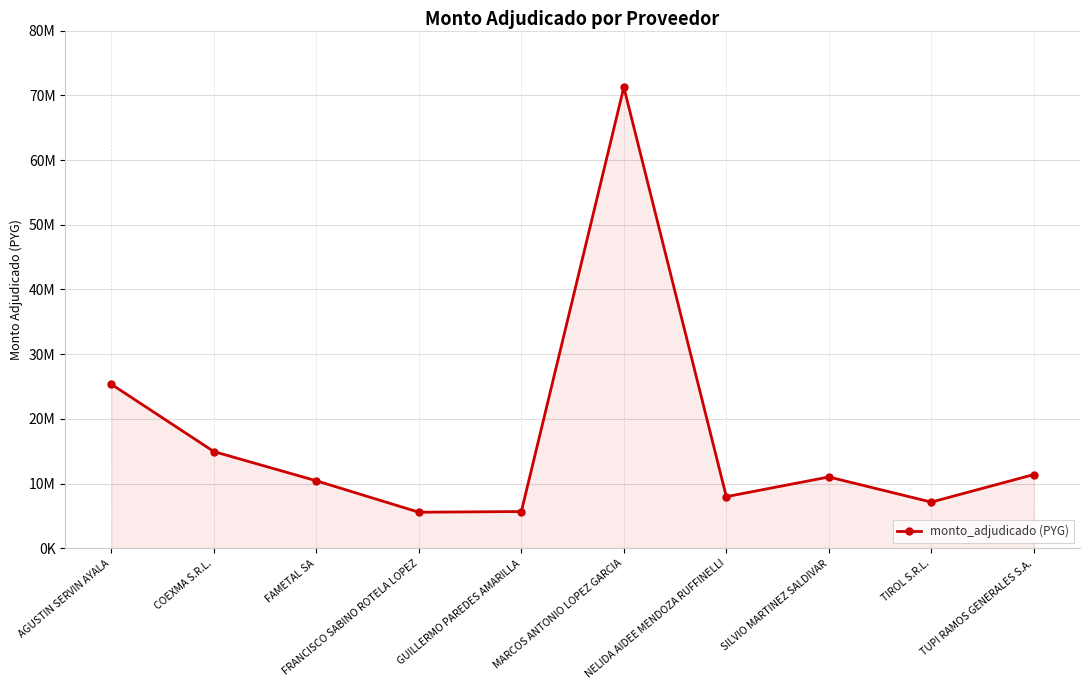

Is this an area chart (filled region under the line)?

Yes